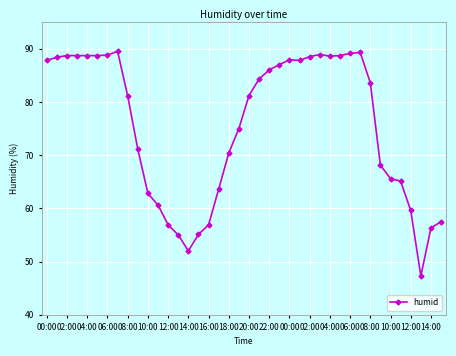

How many data points does each series have?

40